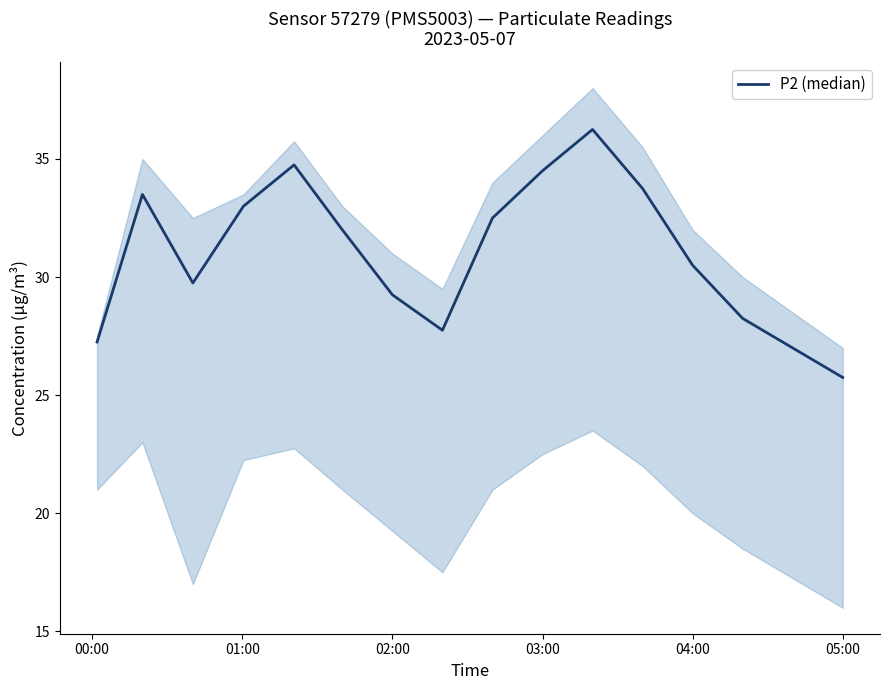

What is the difference between the maximum and minimum values?

10.5